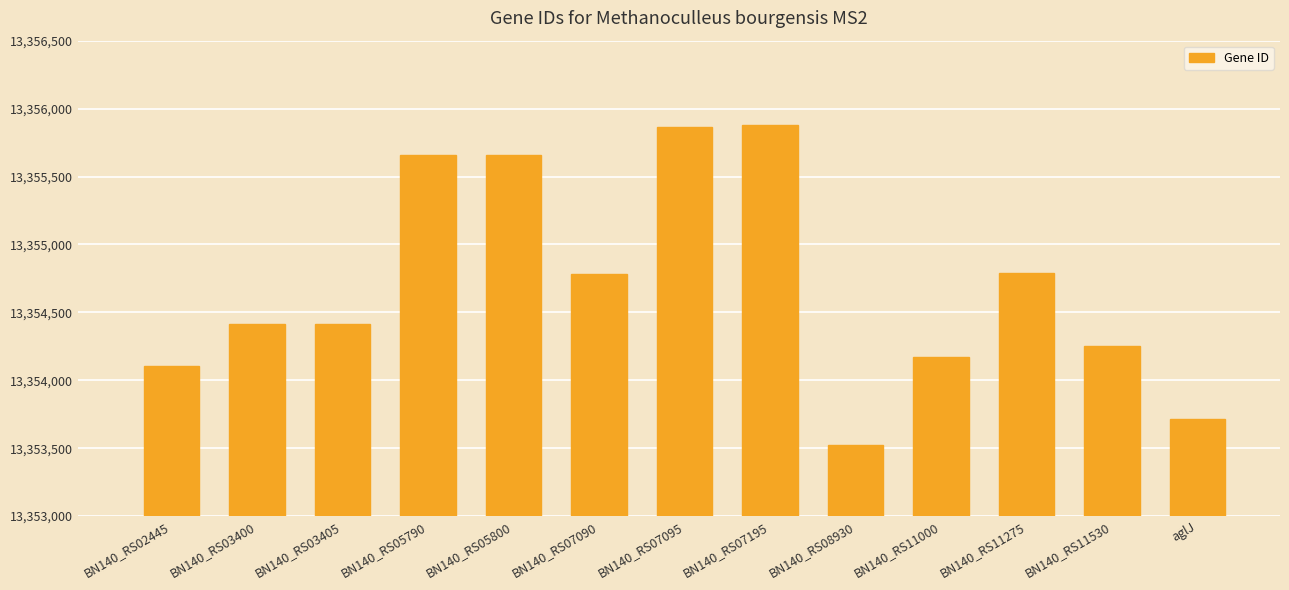

What value does the data have at BN140_RS05800, to the nearest 10?

13355660